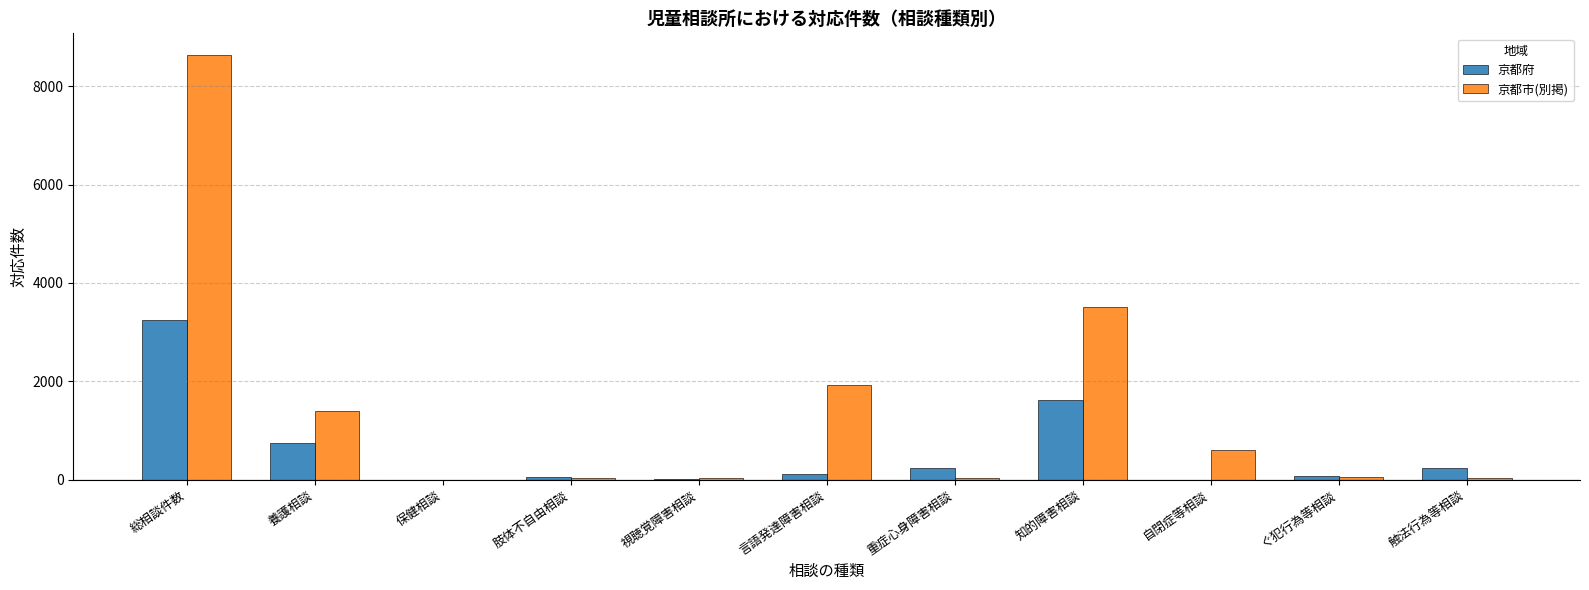

How many distinct data groups are displayed?

2